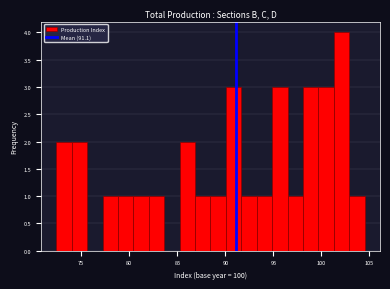

Around what value on the x-axis is the tallest bar? Give the approximate position of its centre, as read against the axis.

102.0